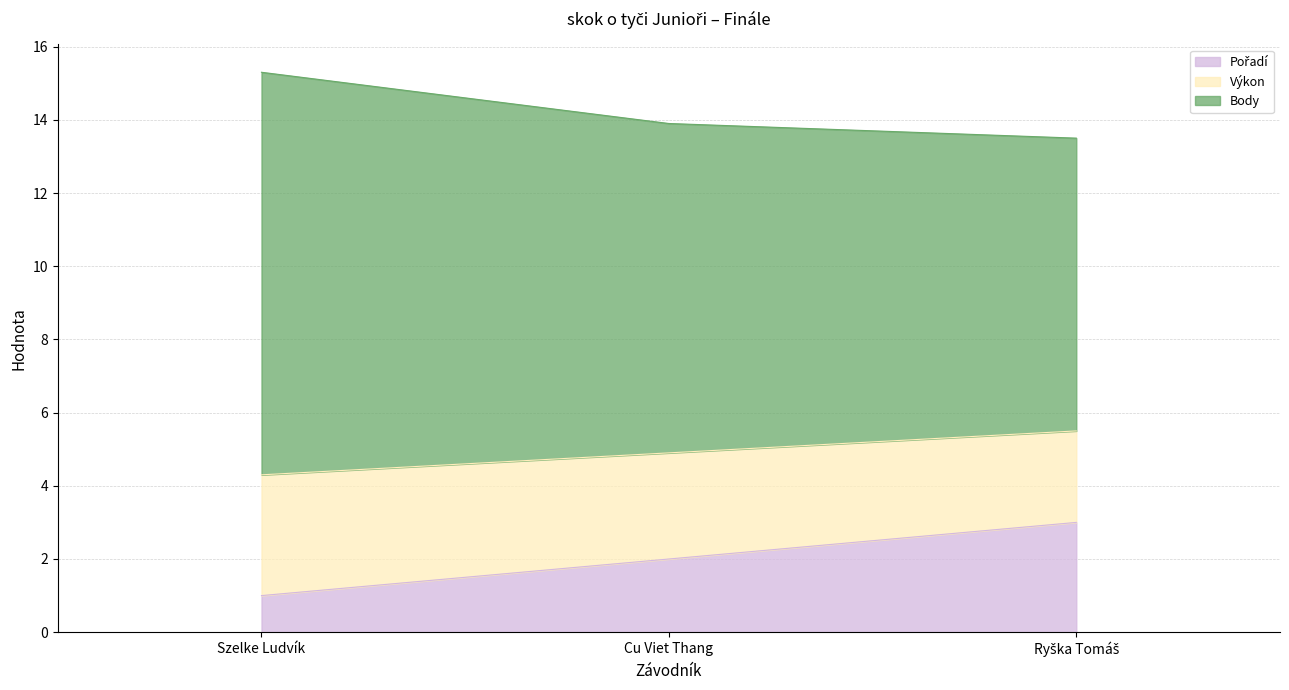

Rank the series by their maximum value, from lowest to highest.

Pořadí, Výkon, Body